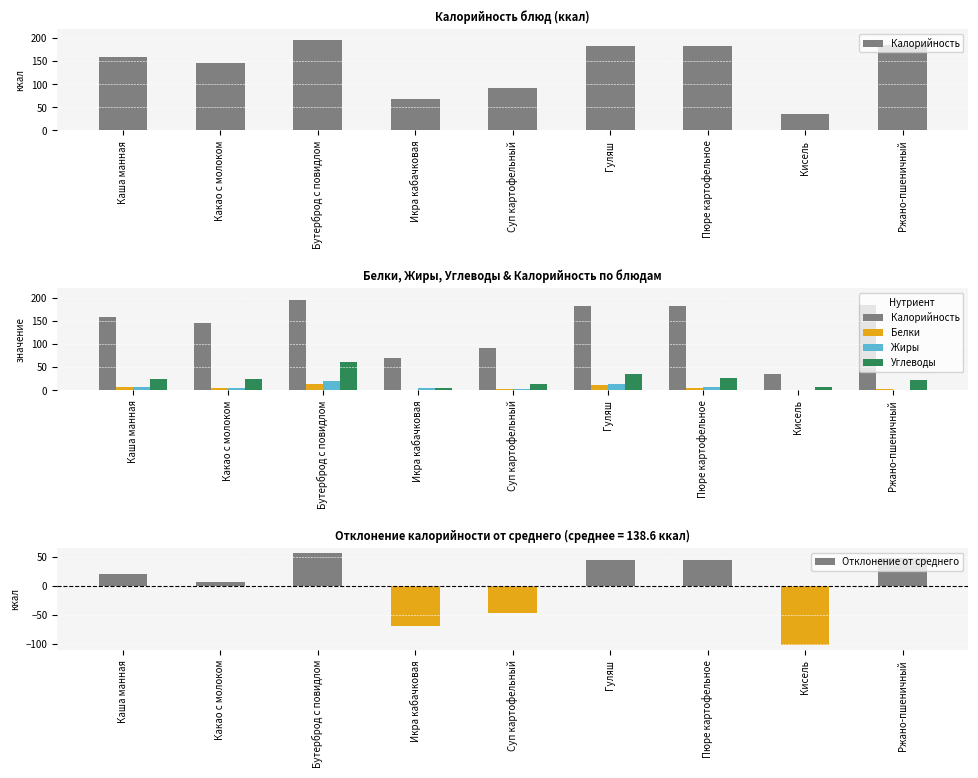

What is the difference between the second highest and second lowest values in the Жиры series?

13.5